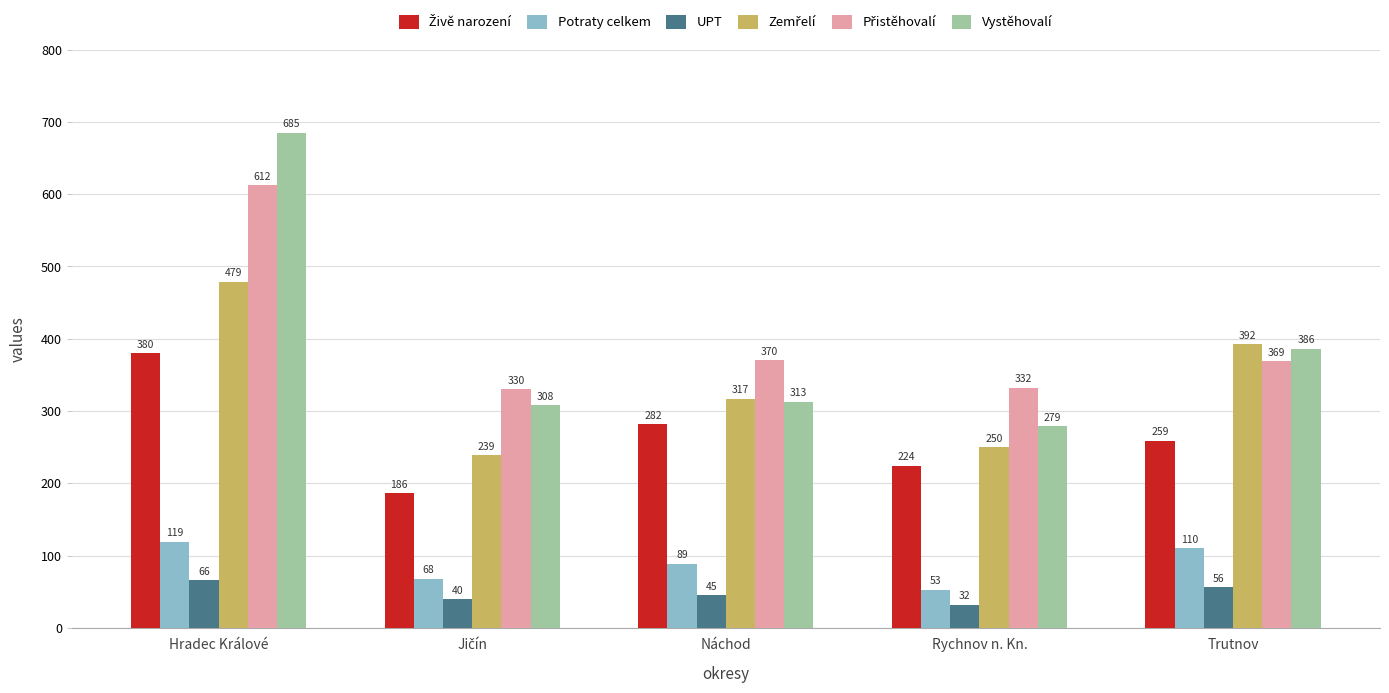

What is the total value across all series at Trutnov?

1572